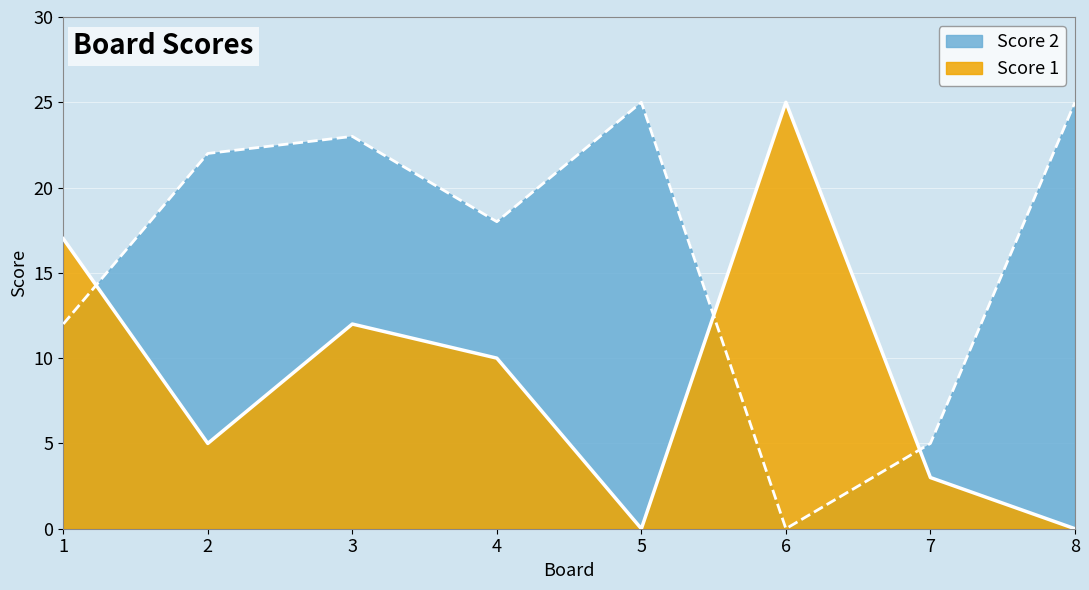

At 2, list the series in order from largest to smallest.

Score 2, Score 1